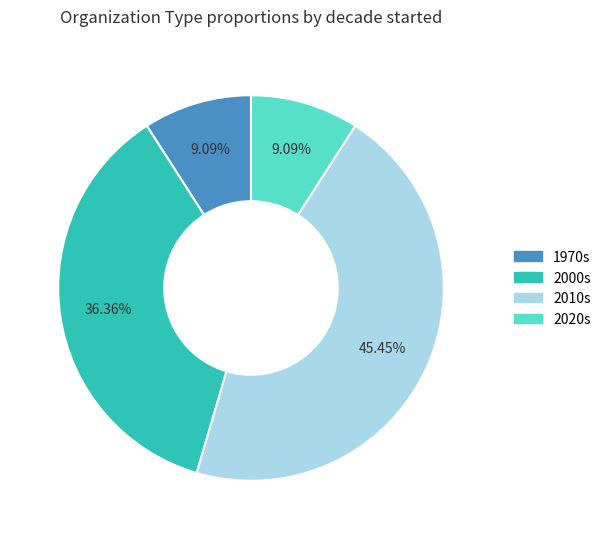

Does any single category account for the majority?

No